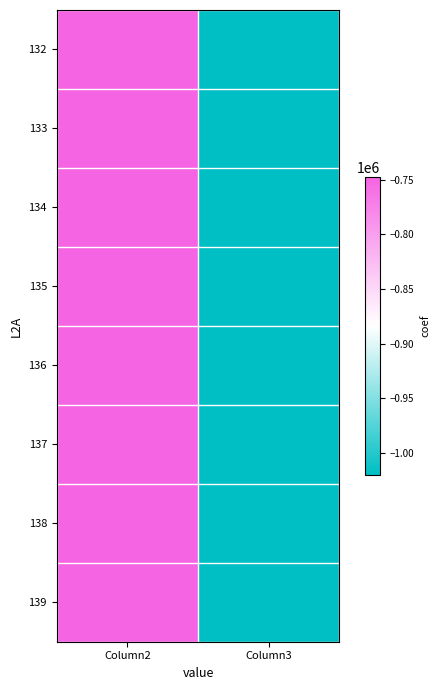

Rank the series by their maximum value, from lowest to highest.

132, 139, 133, 138, 134, 135, 137, 136